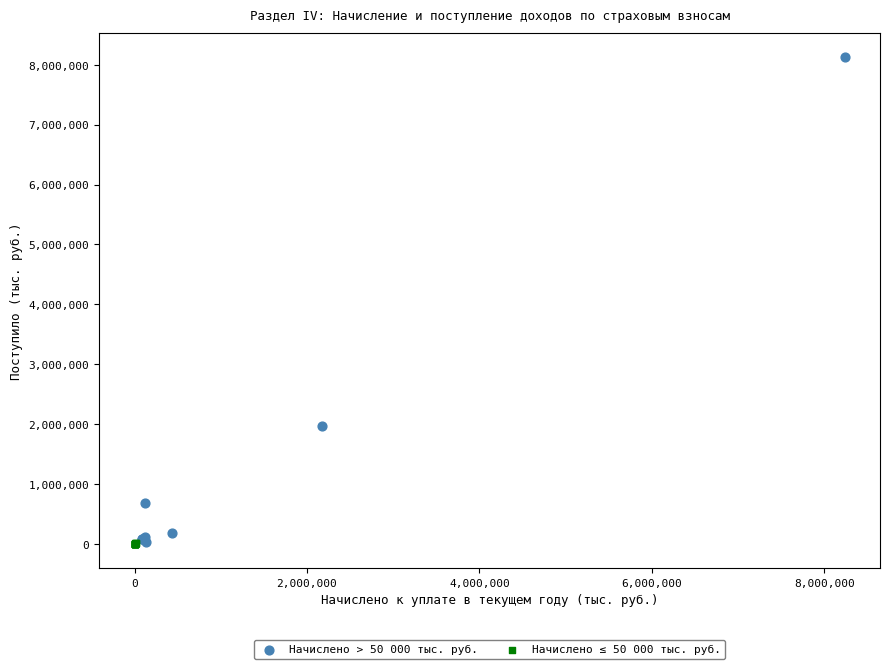

Which series has the largest Y range (max minus min)?

Начислено > 50 000 тыс. руб.